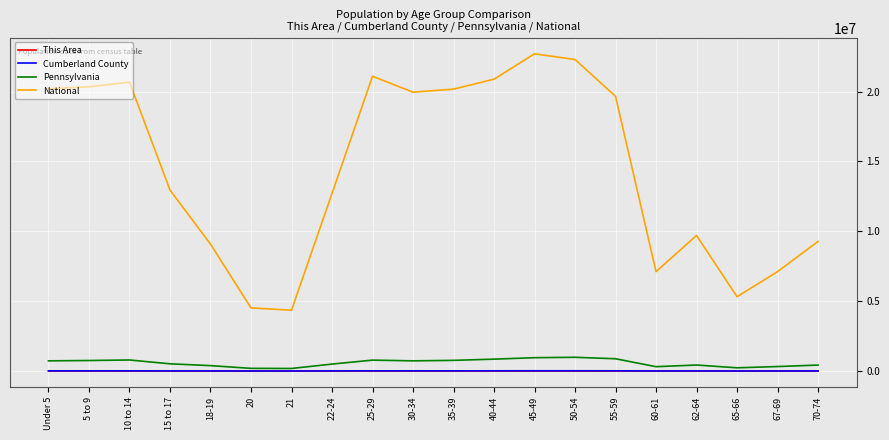

Which series has the widest spread of values?

National